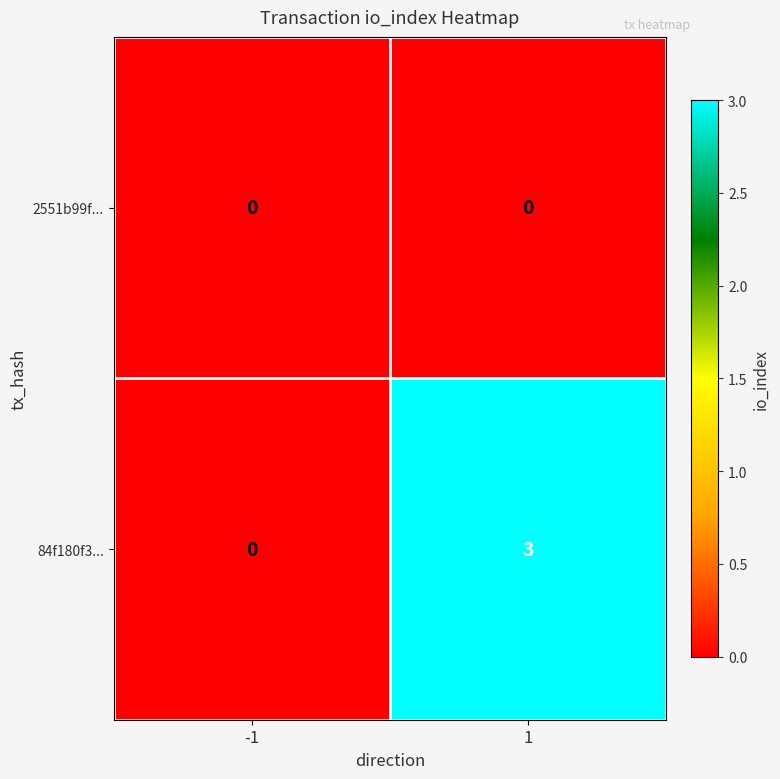

Which series has the largest total across all categories?

84f180f3...